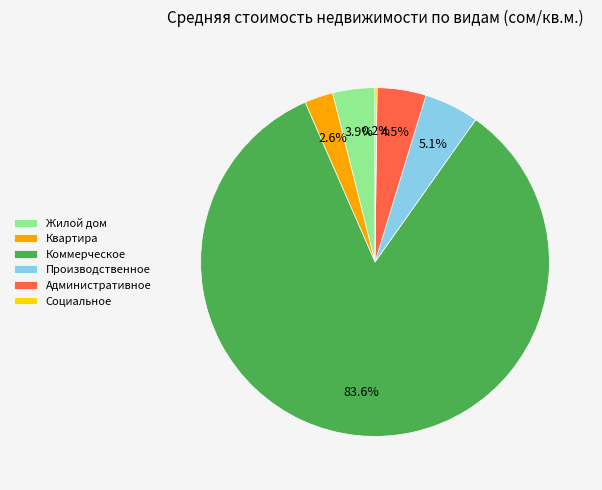

Does any single category account for the majority?

Yes